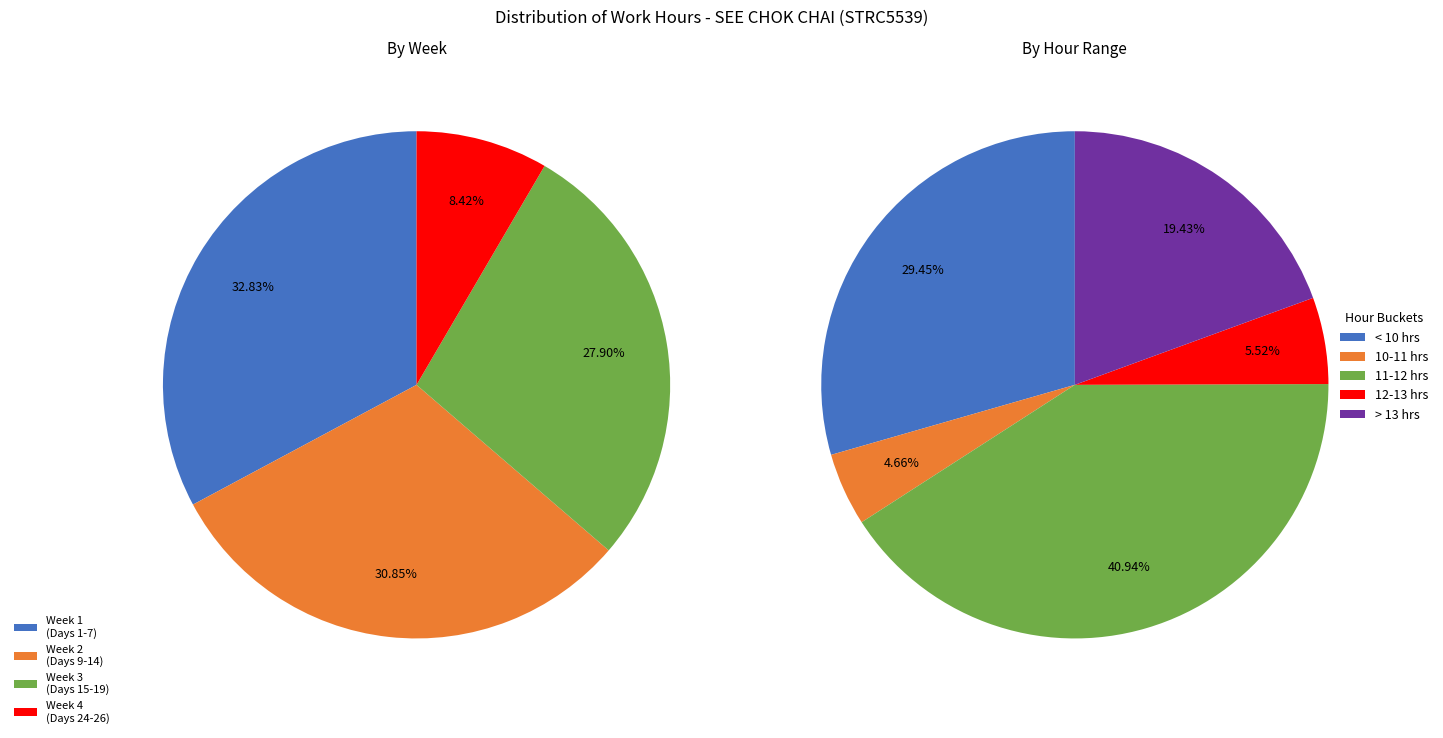

Is it true that Day 18 is 18% of the pie?

False